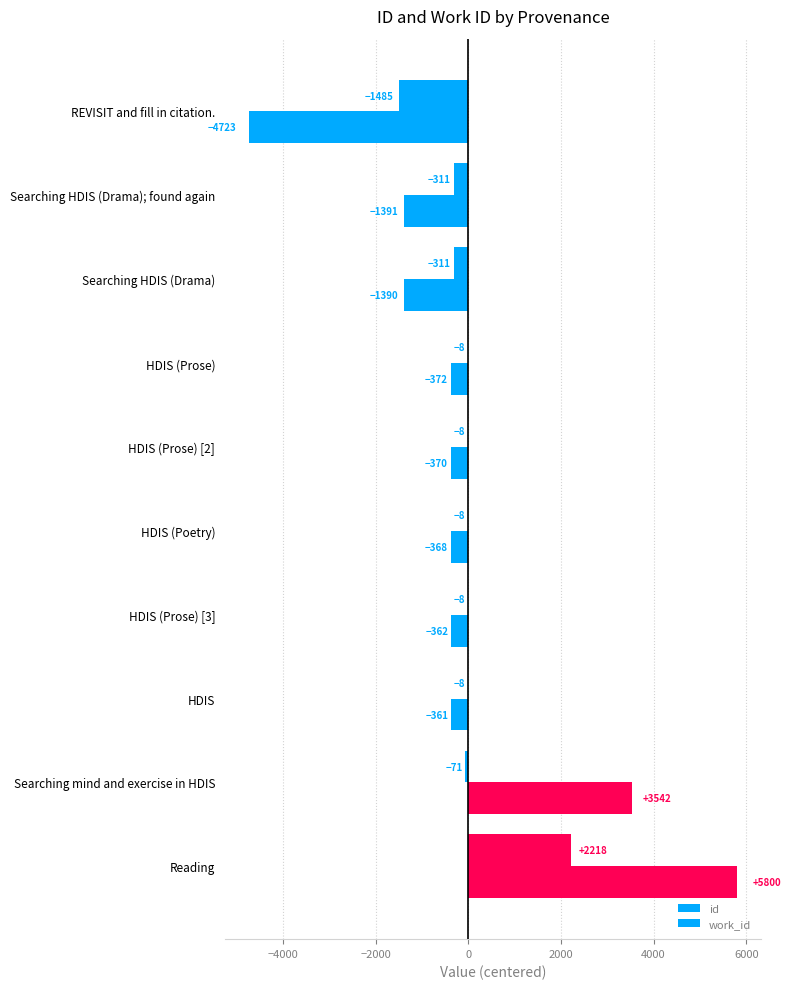

How many data points does each series have?

10